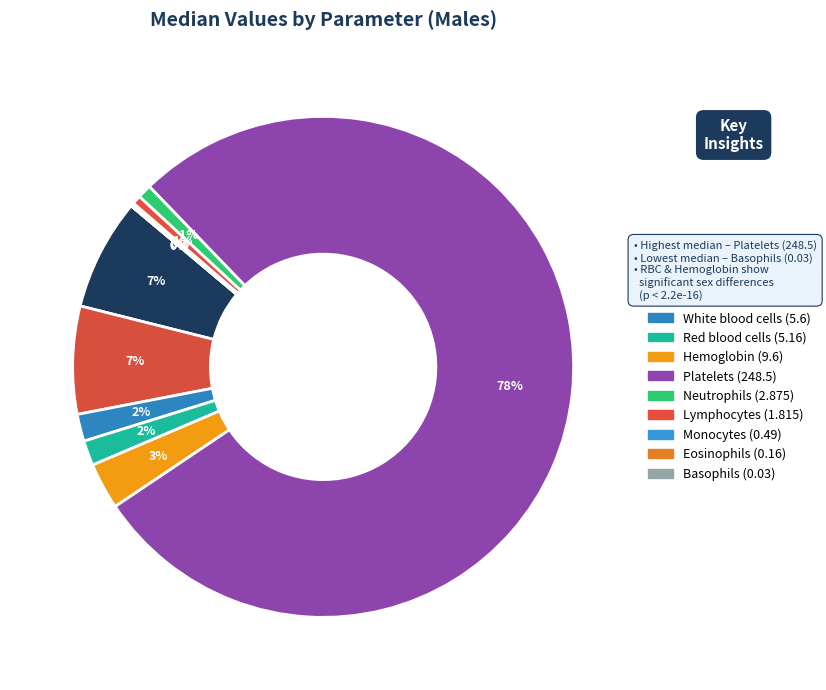

To the nearest percent, what is the difference between the largest and smallest slice percentages?

78%